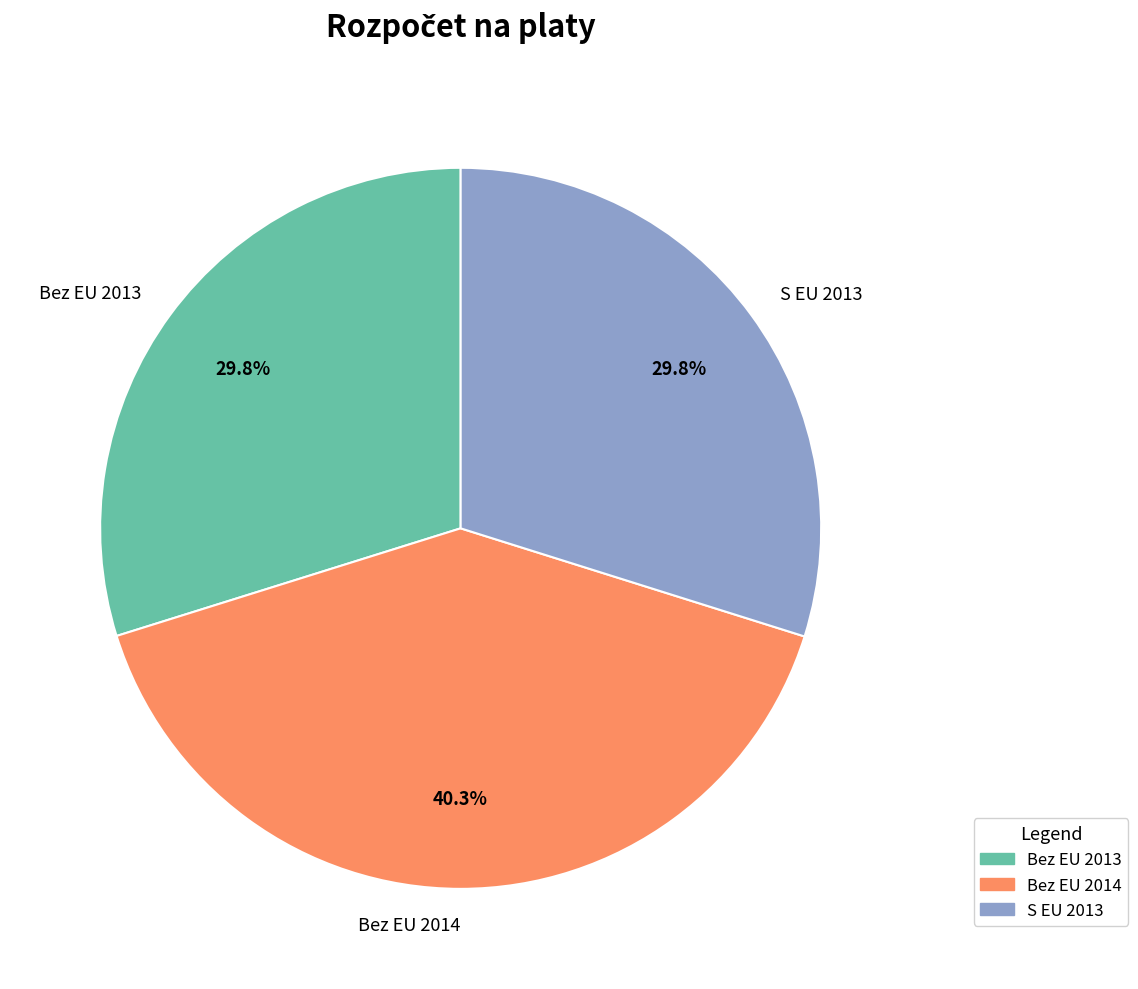

What is the largest slice in the pie chart?

Bez EU 2014